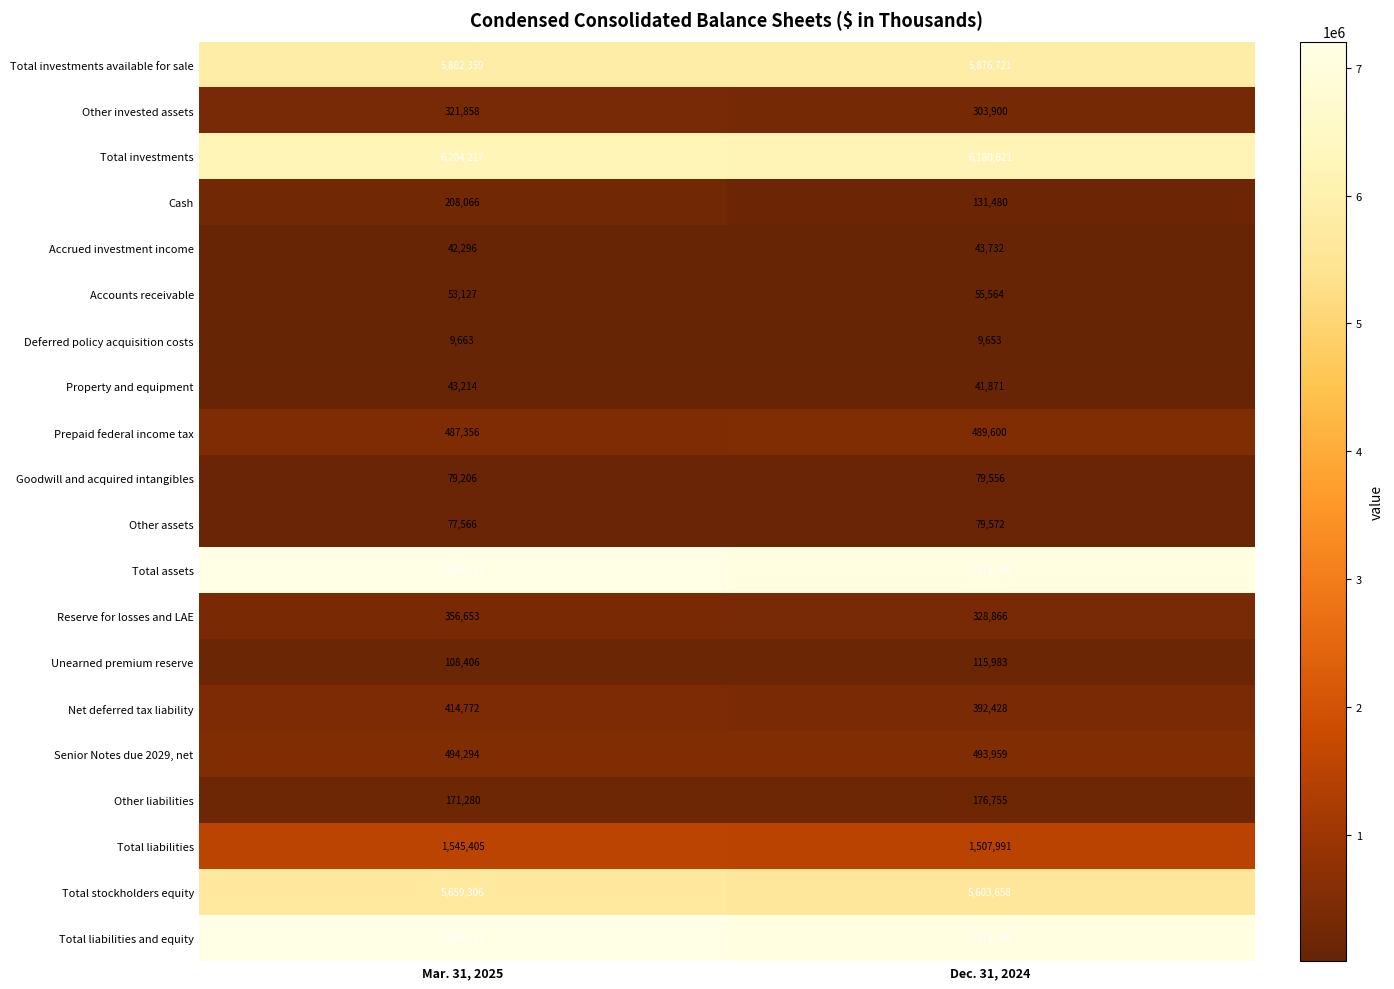

What is the sum of the Total stockholders equity values at Mar. 31, 2025 and Dec. 31, 2024?

11262964